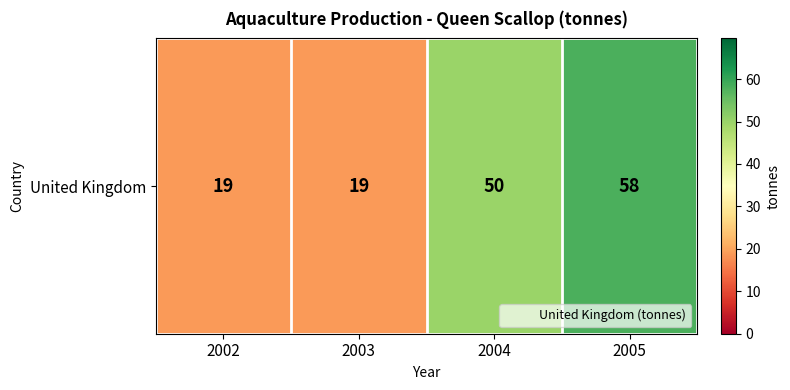

Rank the categories by value from lowest to highest.

2002, 2003, 2004, 2005